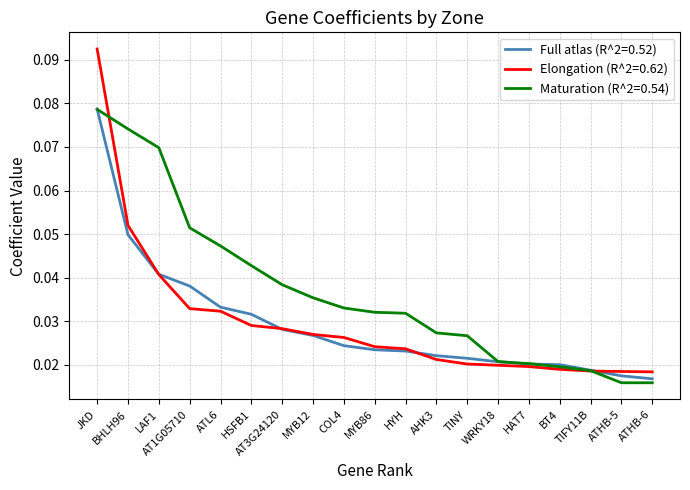

Is the value of Elongation (R^2=0.62) at HYH greater than the value of Maturation (R^2=0.54) at AT1G05710?

No